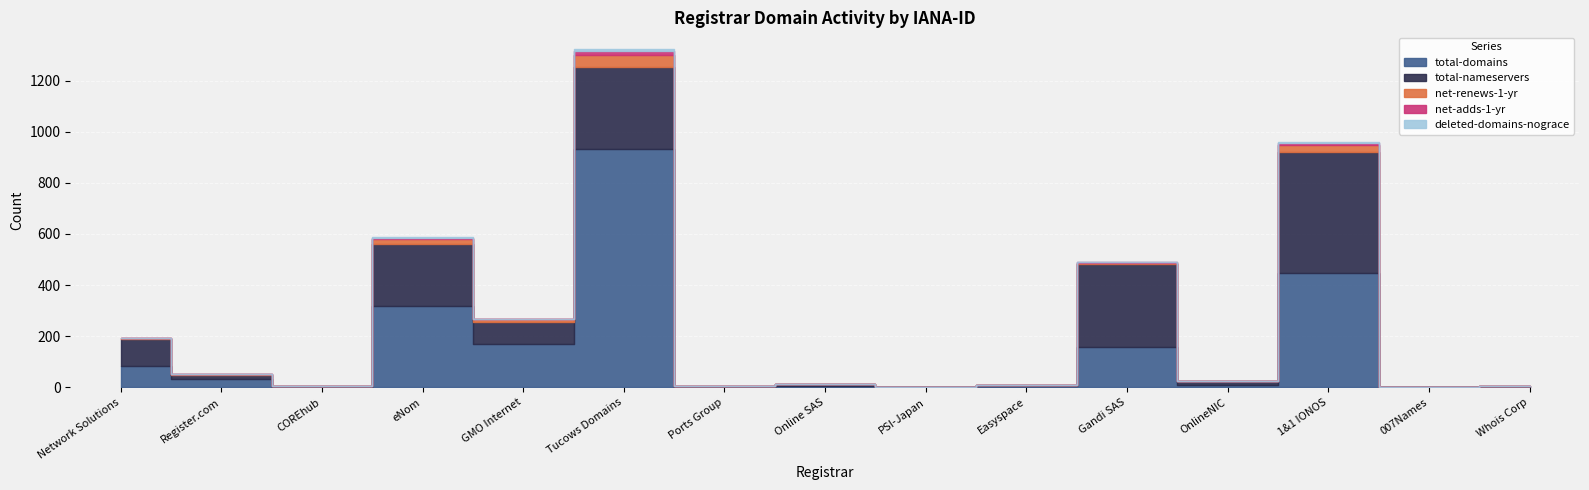

What is the sum of all net-renews-1-yr values?

117